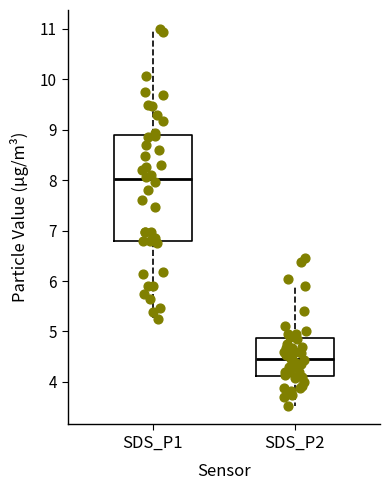

Where does the lower whisker of the box for SDS_P2 end on the y-axis? The values are not printed on the chart, so give them approximately, as read against the axis.

3.5